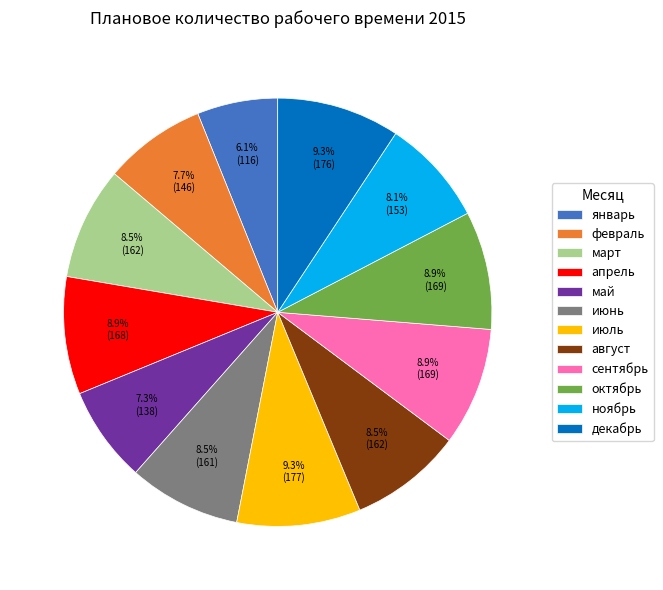

Is it true that апрель is 3% of the pie?

False